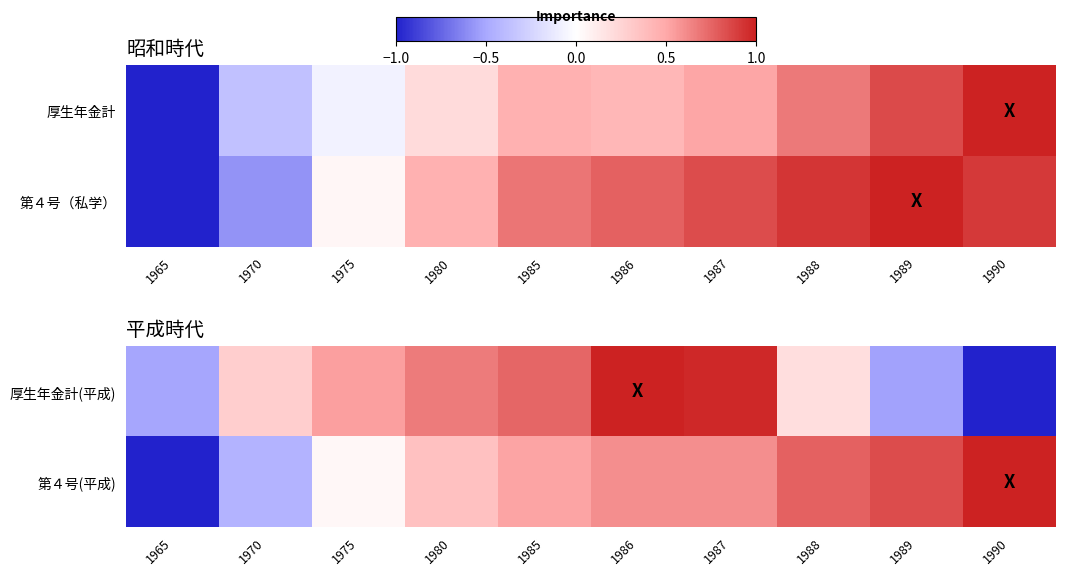

What is the approximate value of 第４号(平成) at 1980?

0.4